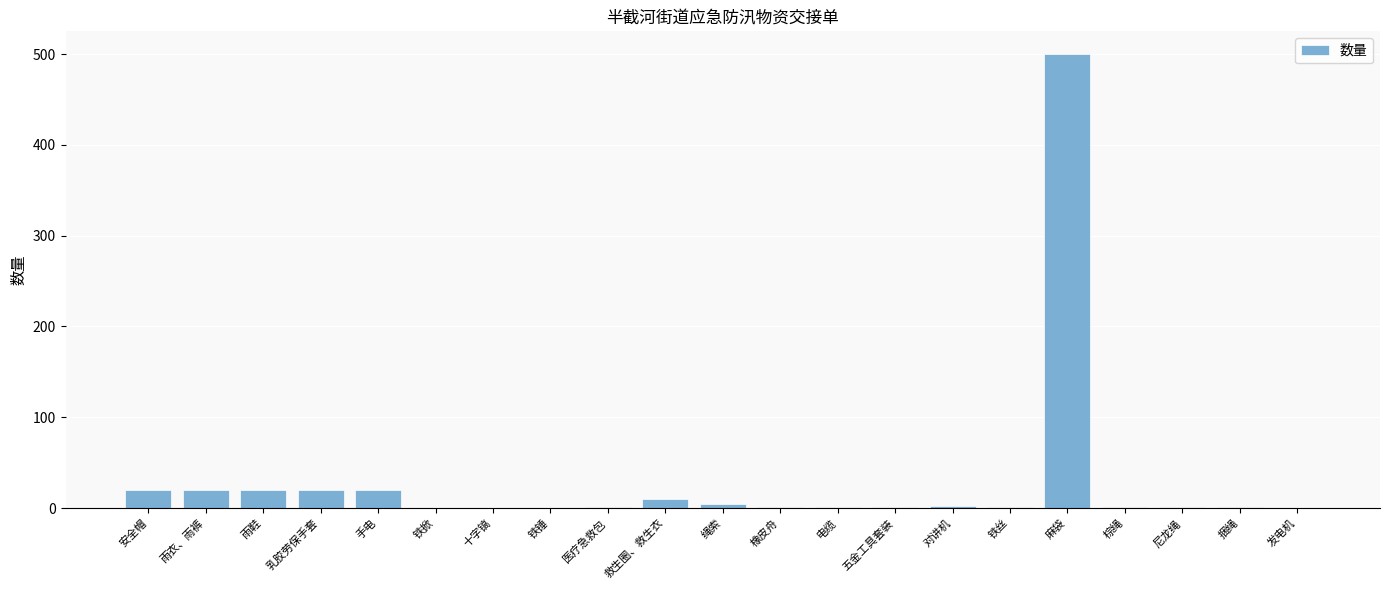

Does the chart contain stacked bars?

No